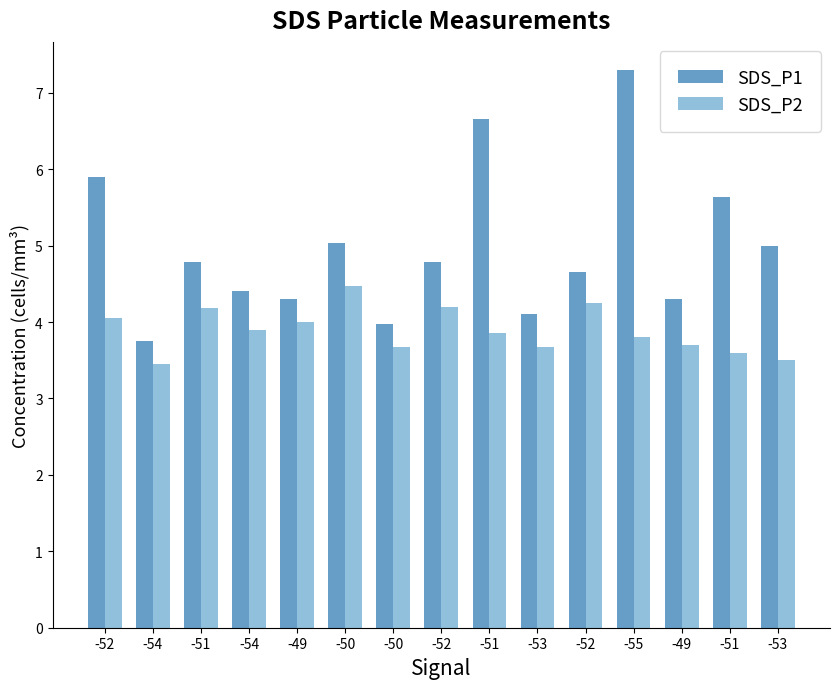

What is the maximum value for SDS_P1?

7.3